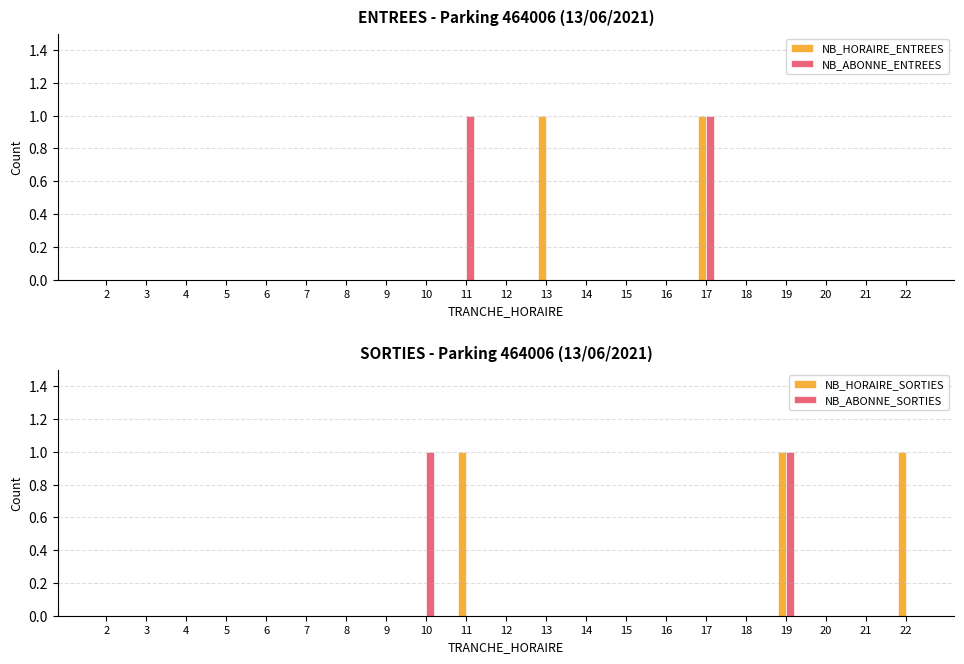

What is the sum of all NB_ABONNE_SORTIES values?

2